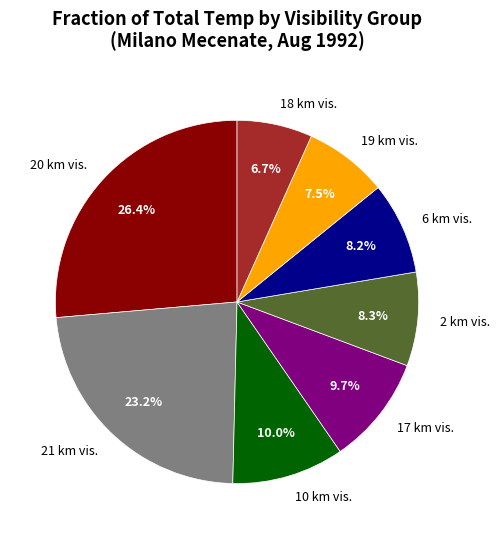

What is the ratio of the value at 6 km vis. to the value at 10 km vis.?

0.8